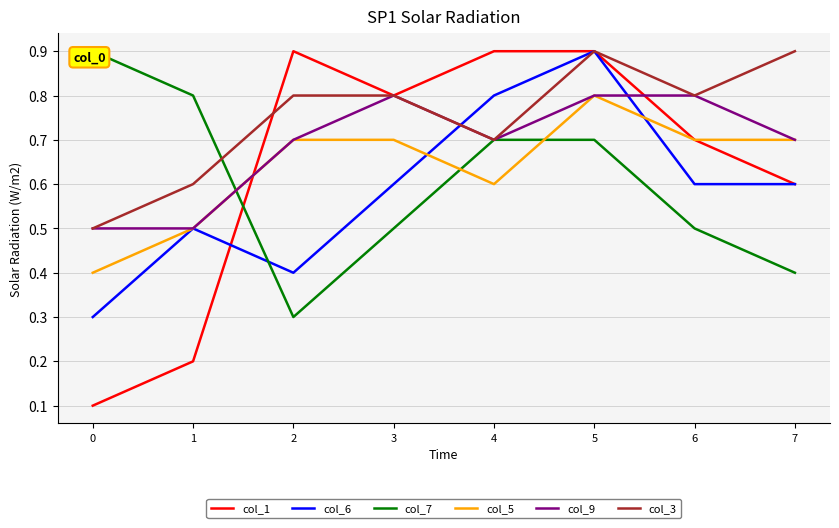

What is the smallest value displayed?

0.1